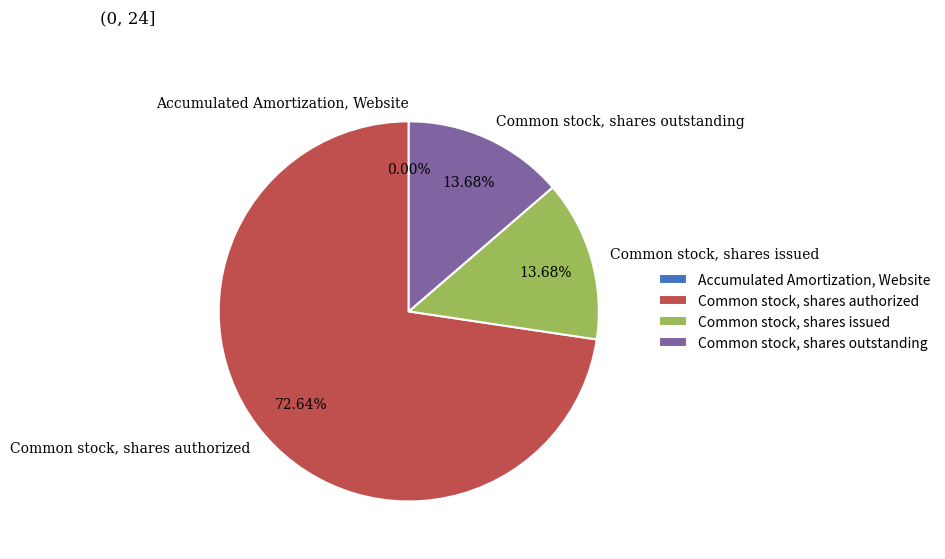

What is the majority slice?

Common stock, shares authorized